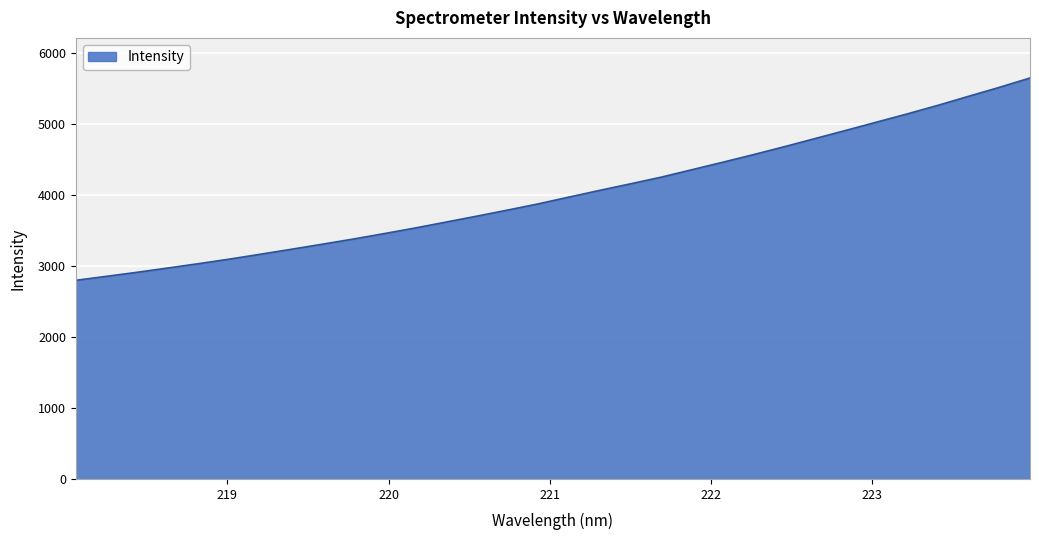

What is the minimum value shown in the chart?

2796.0